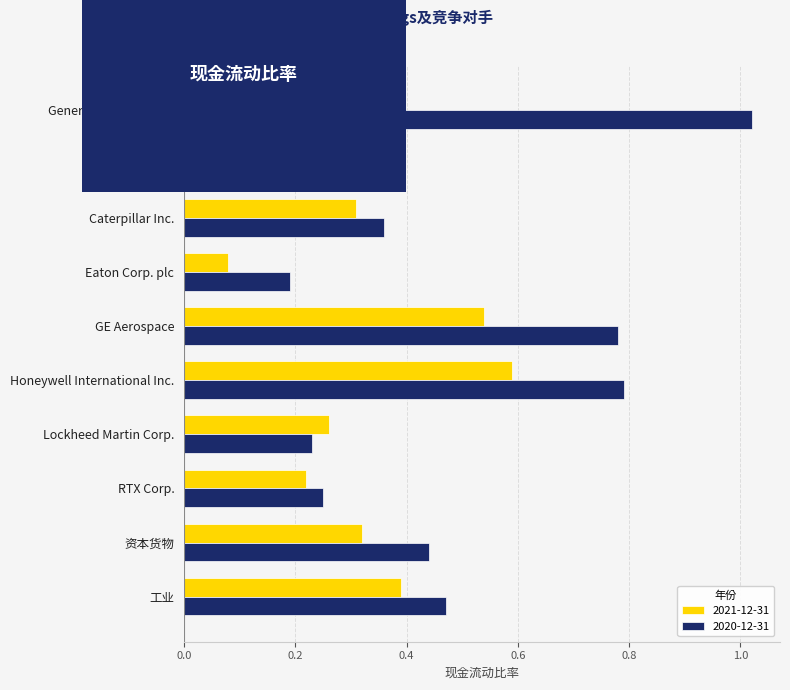

At which label does 2020-12-31 reach its minimum?

Eaton Corp. plc